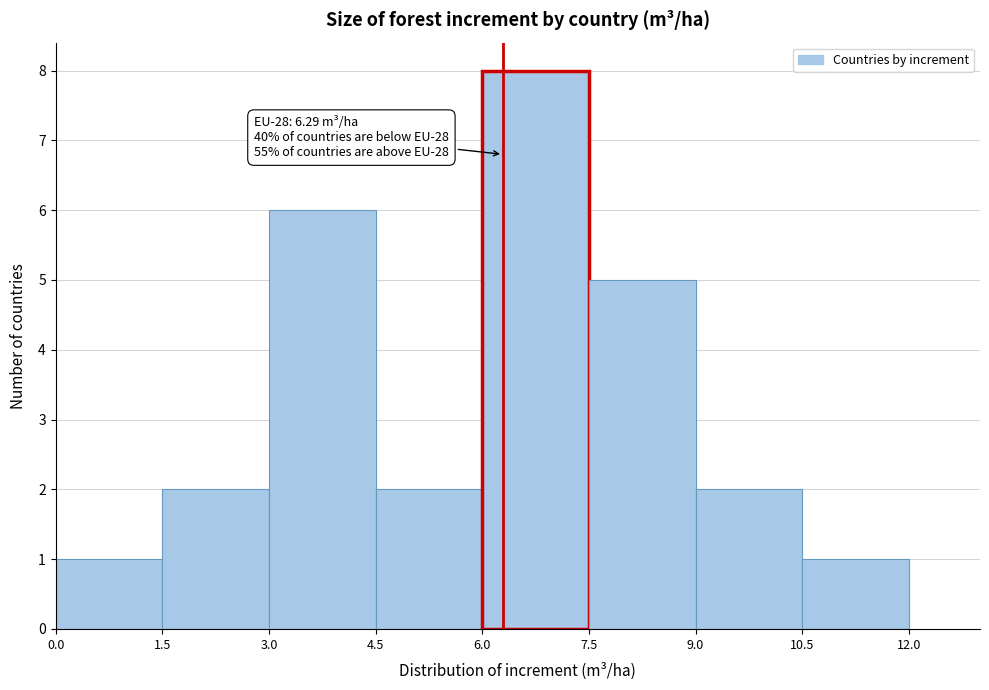

Which range on the x-axis has the tallest bar?

6.0 to 7.5